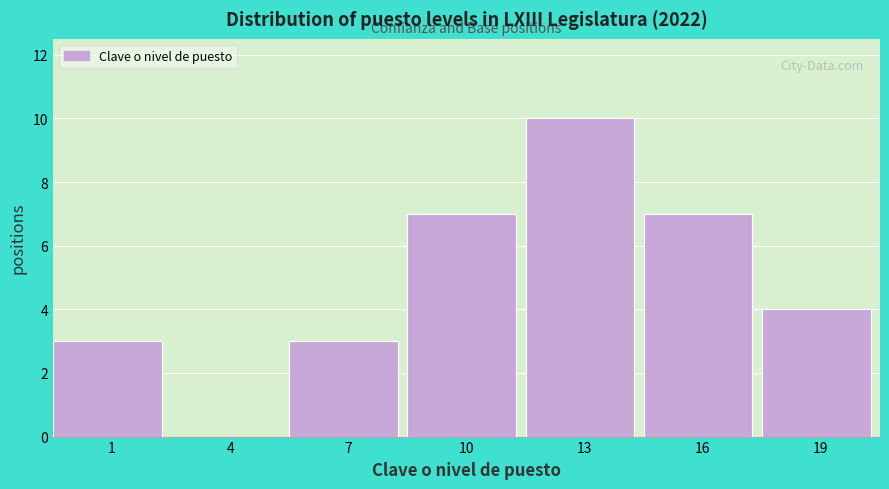

Reading left to right, what are all the values shown in this chart?

1=3	4=0	7=3	10=7	13=10	16=7	19=4